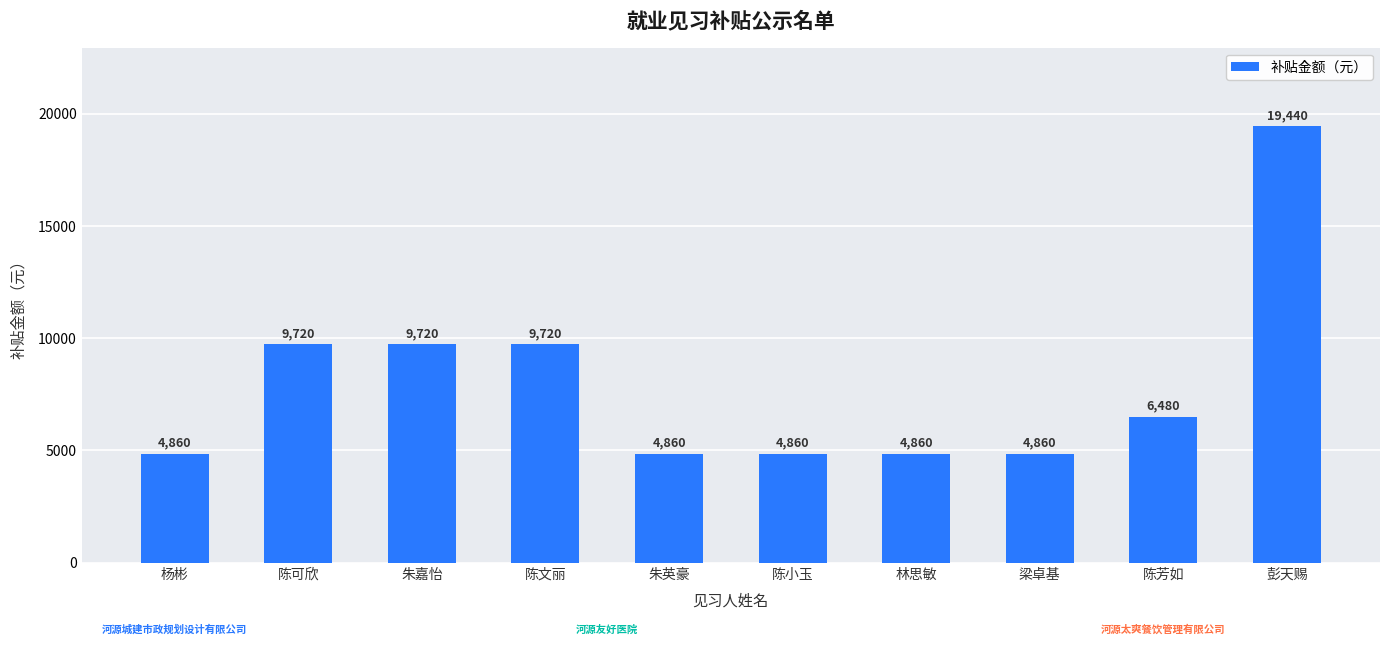

What is the maximum value shown in the chart?

19440